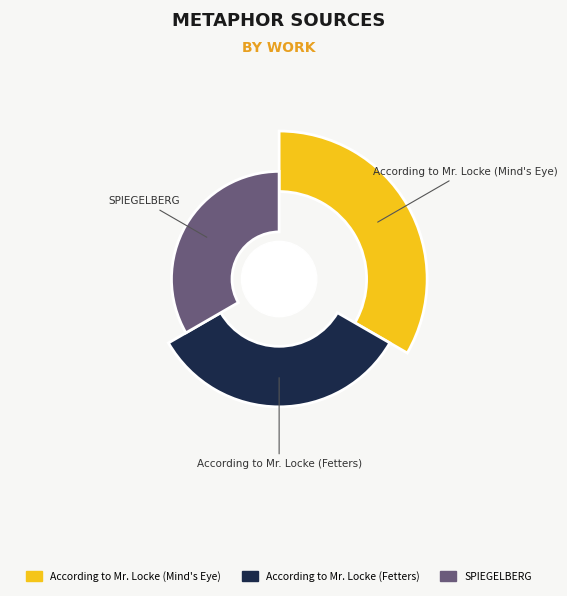

Is SPIEGELBERG the majority of the pie?

No